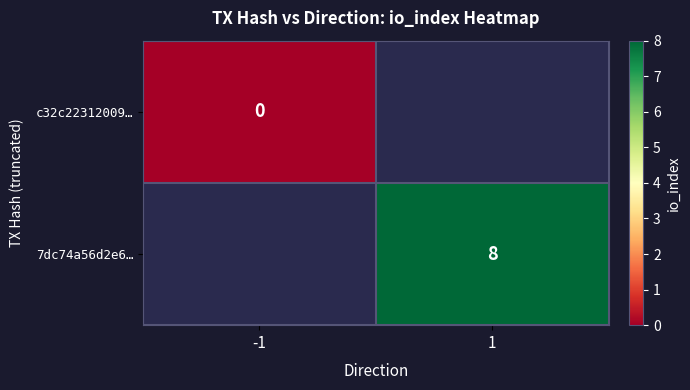

True or false: 7dc74a56d2e6… has a value of 11 at 1.

False